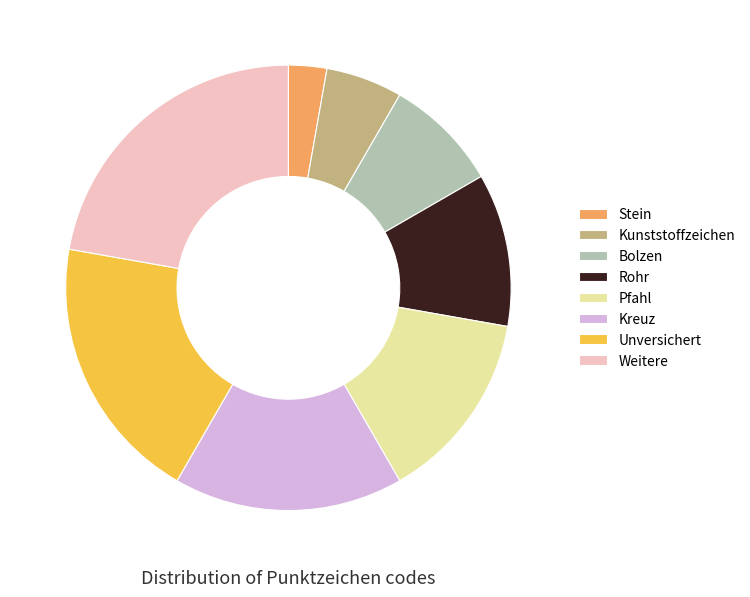

Rank the categories by value from lowest to highest.

Stein, Kunststoffzeichen, Bolzen, Rohr, Pfahl, Kreuz, Unversichert, Weitere